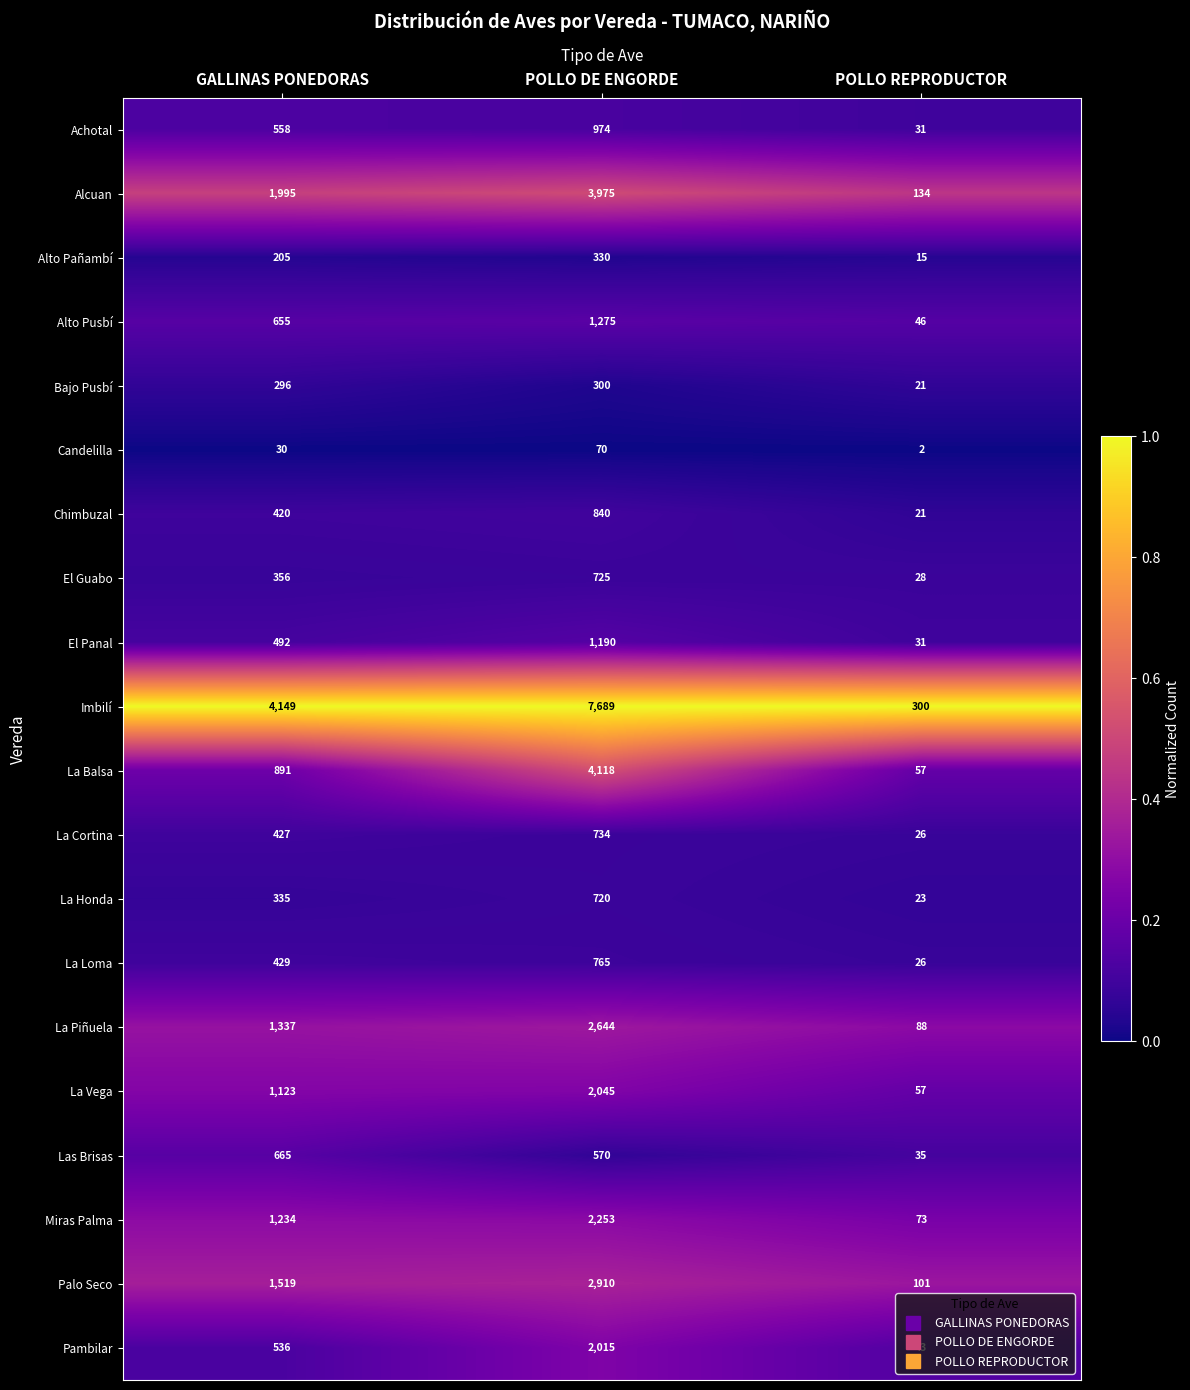

Between GALLINAS PONEDORAS and POLLO DE ENGORDE, which series saw the biggest shift?

Imbilí